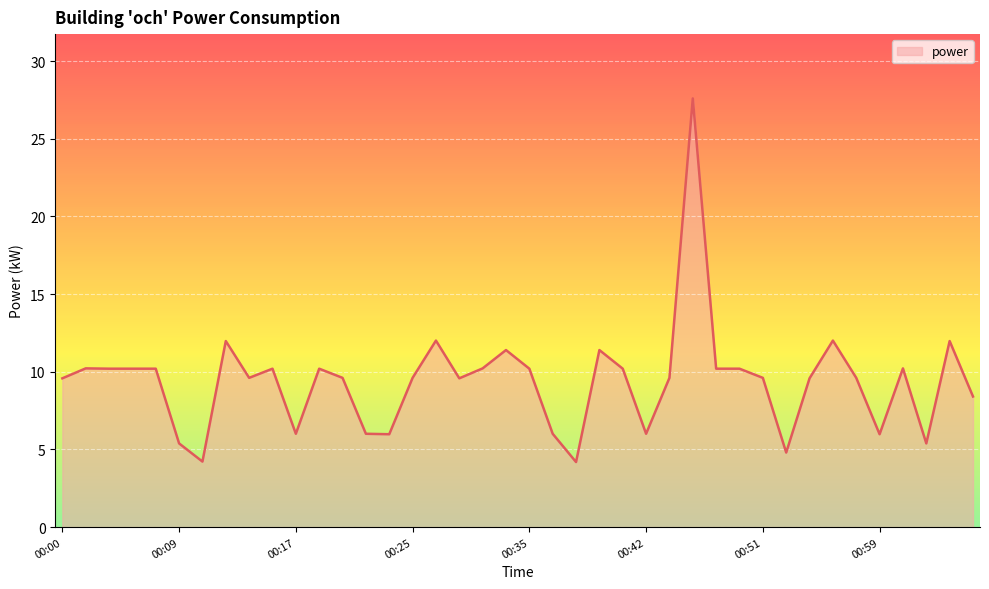

What is the difference between the maximum and minimum values?

23.4